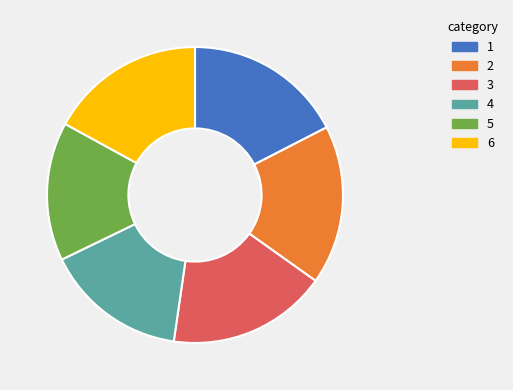

Is it true that 4 is 11% of the pie?

False